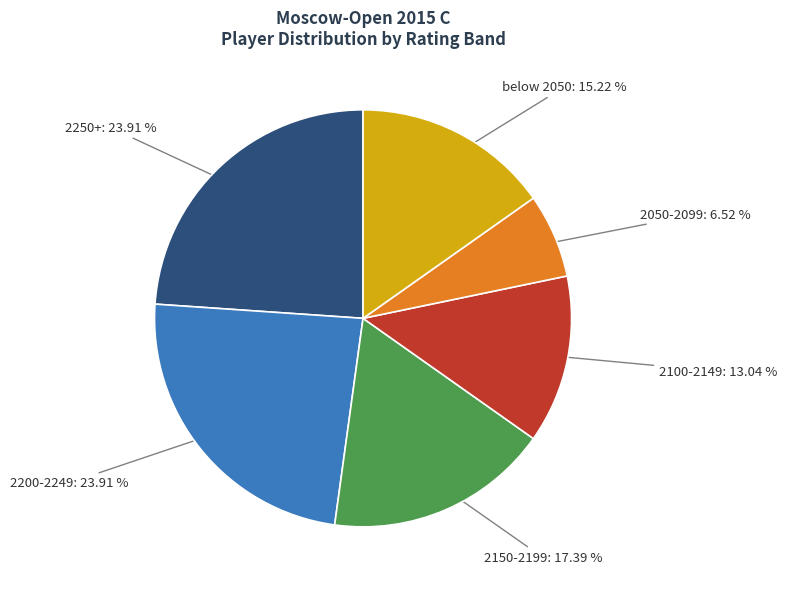

Does any single category account for the majority?

No